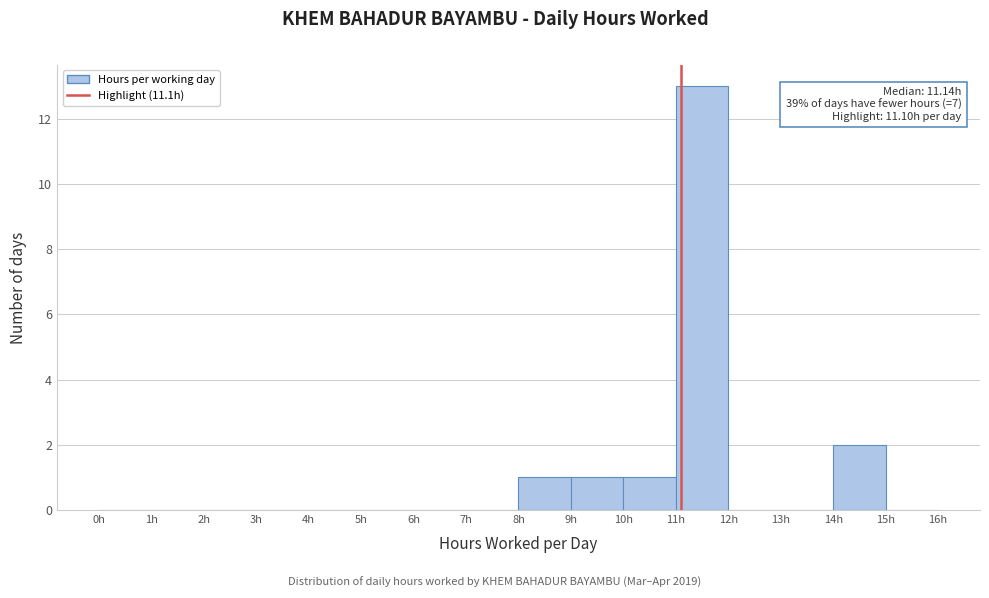

Which range on the x-axis has the tallest bar?

11 to 12